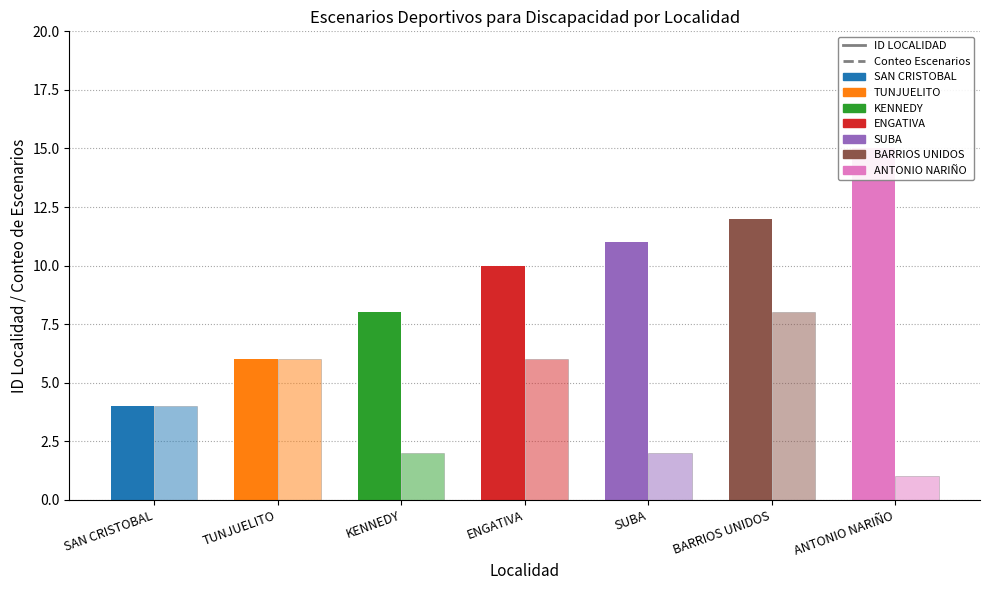

How many series are shown in this chart?

2